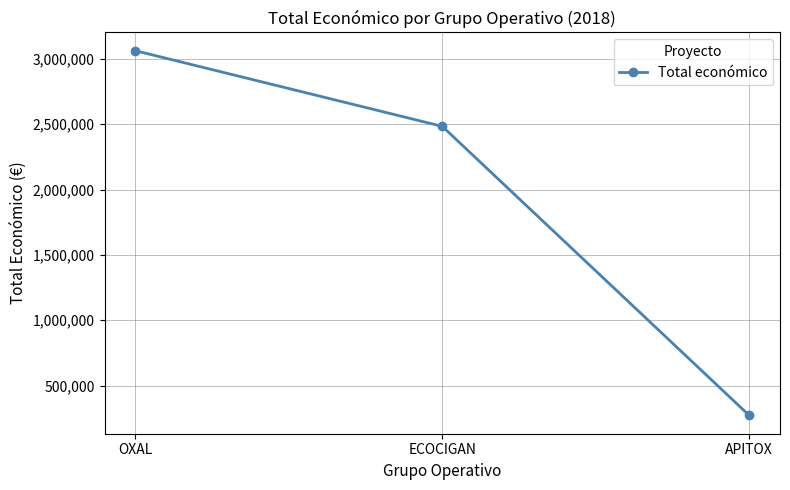

At which label does the data first exceed 2483714?

OXAL